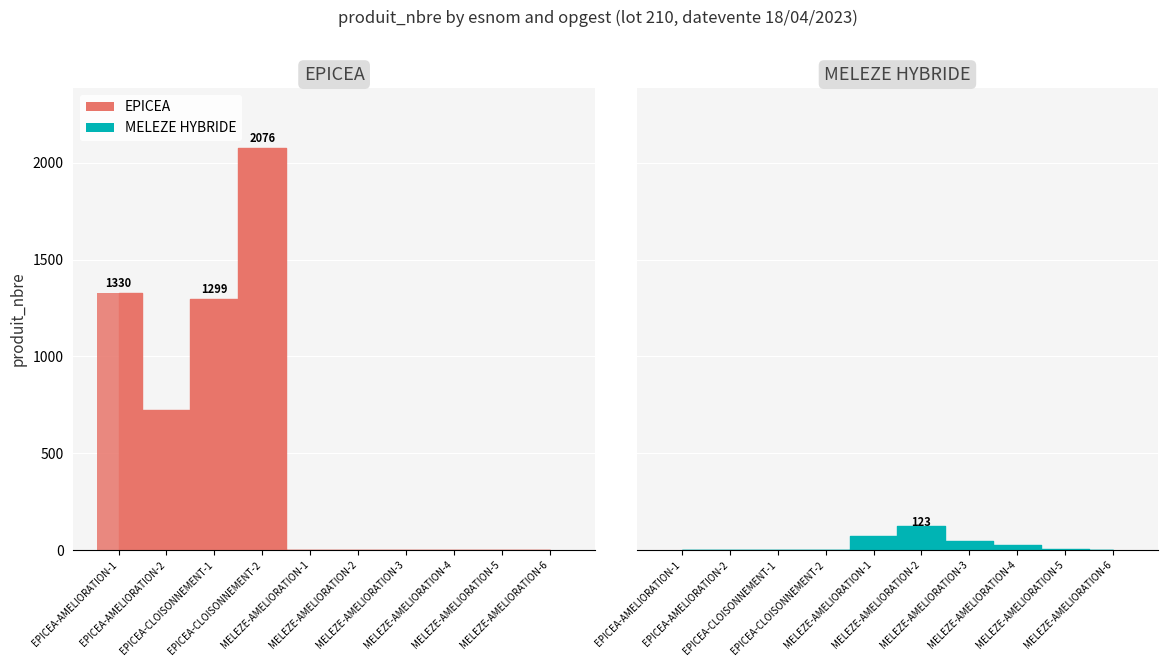

How many data points in MELEZE HYBRIDE are above 4?

4